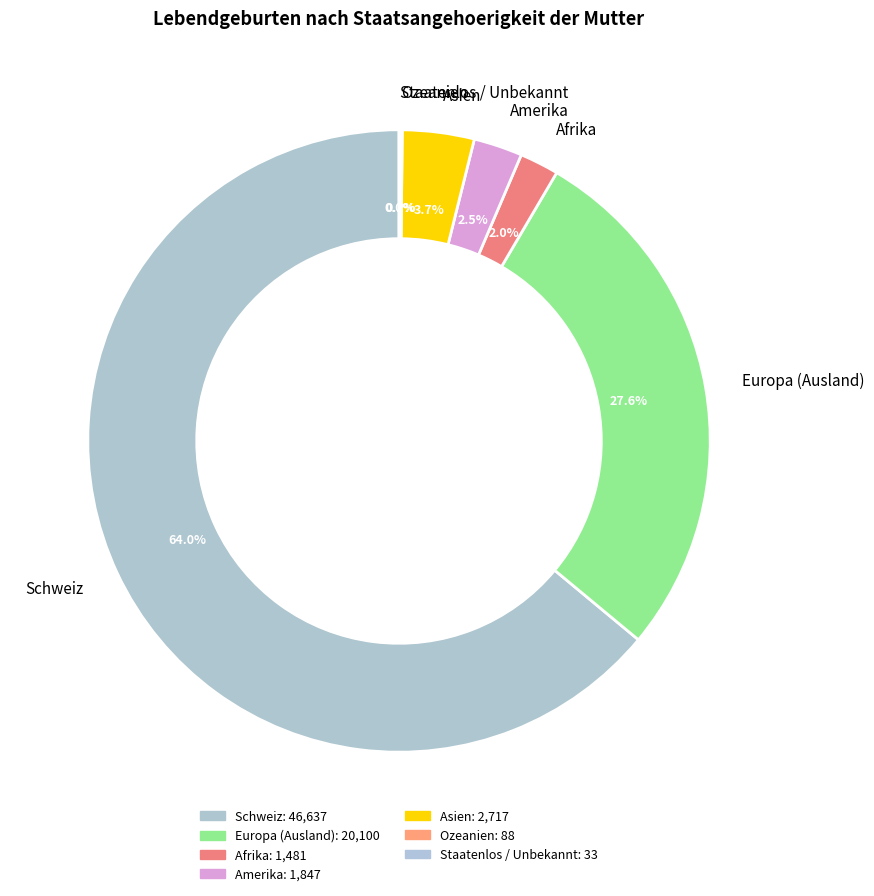

Count the number of slices in the pie.

7